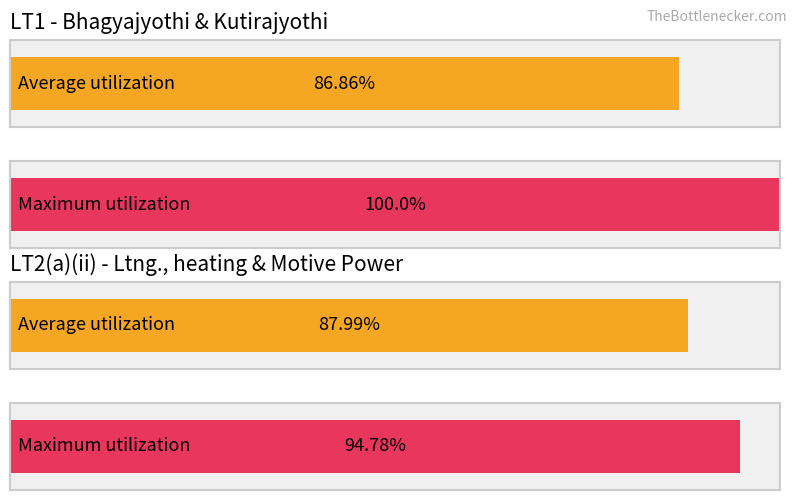

Are the bars horizontal?

Yes